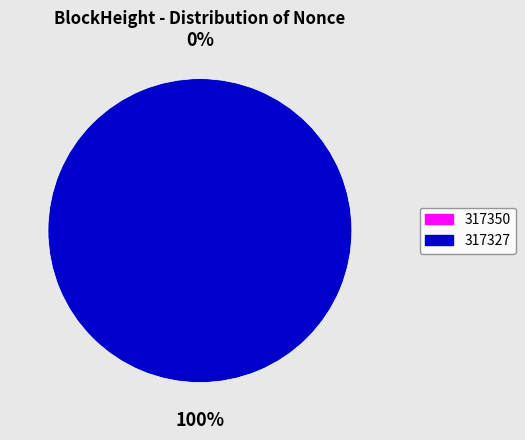

Rank the categories by value from lowest to highest.

317350, 317327